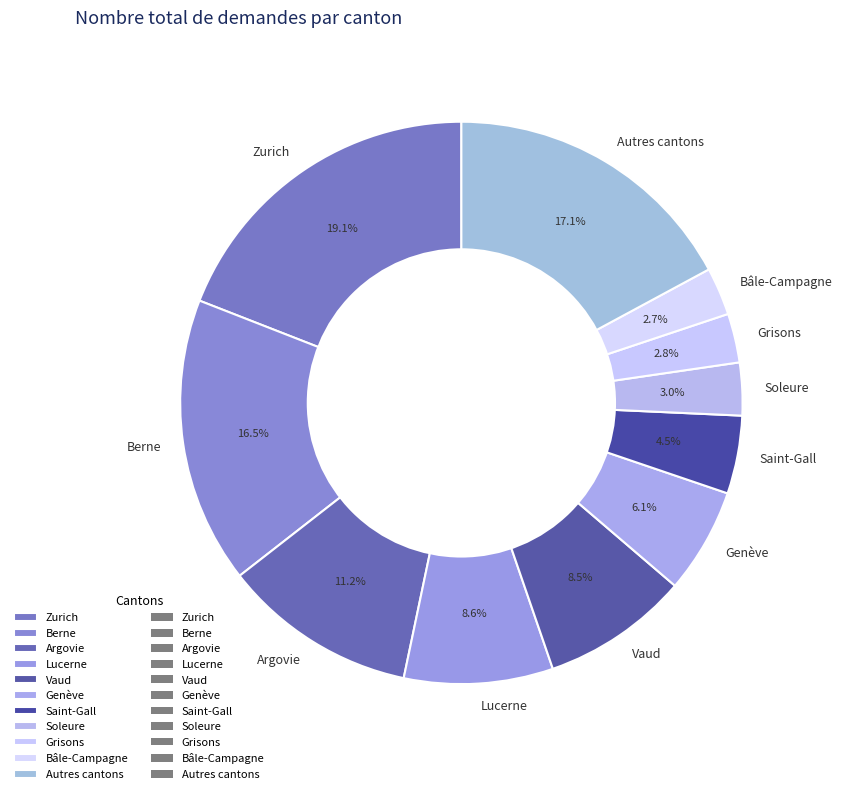

Is Vaud the majority of the pie?

No